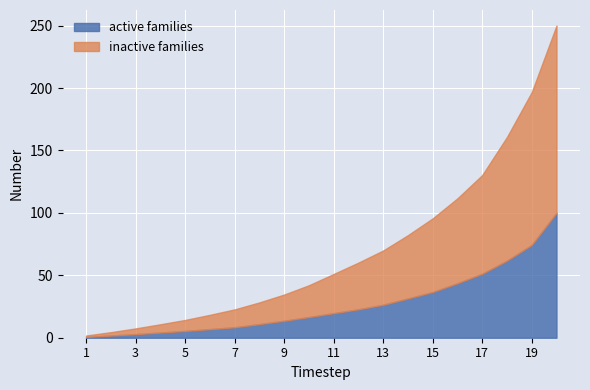

The active families series shows 28.0 at 17. True or false?

False